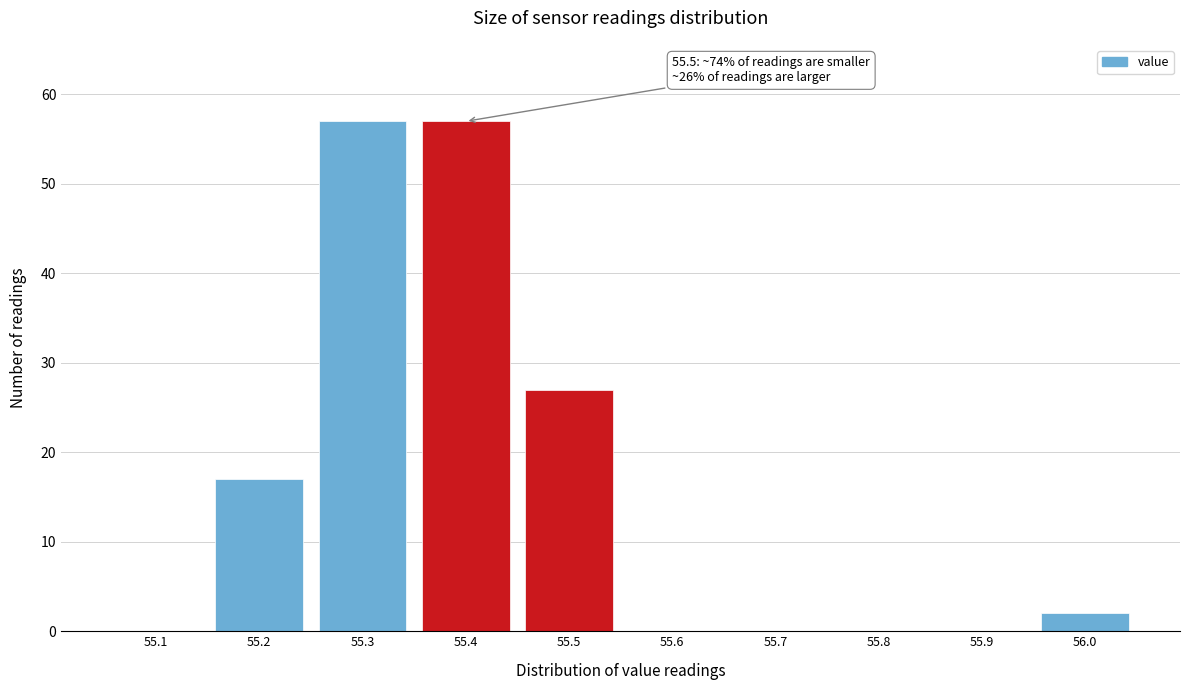

Reading left to right, transcribe all the data shown in this chart.

55.1=0	55.2=17	55.3=57	55.4=57	55.5=27	55.6=0	55.7=0	55.8=0	55.9=0	56.0=2